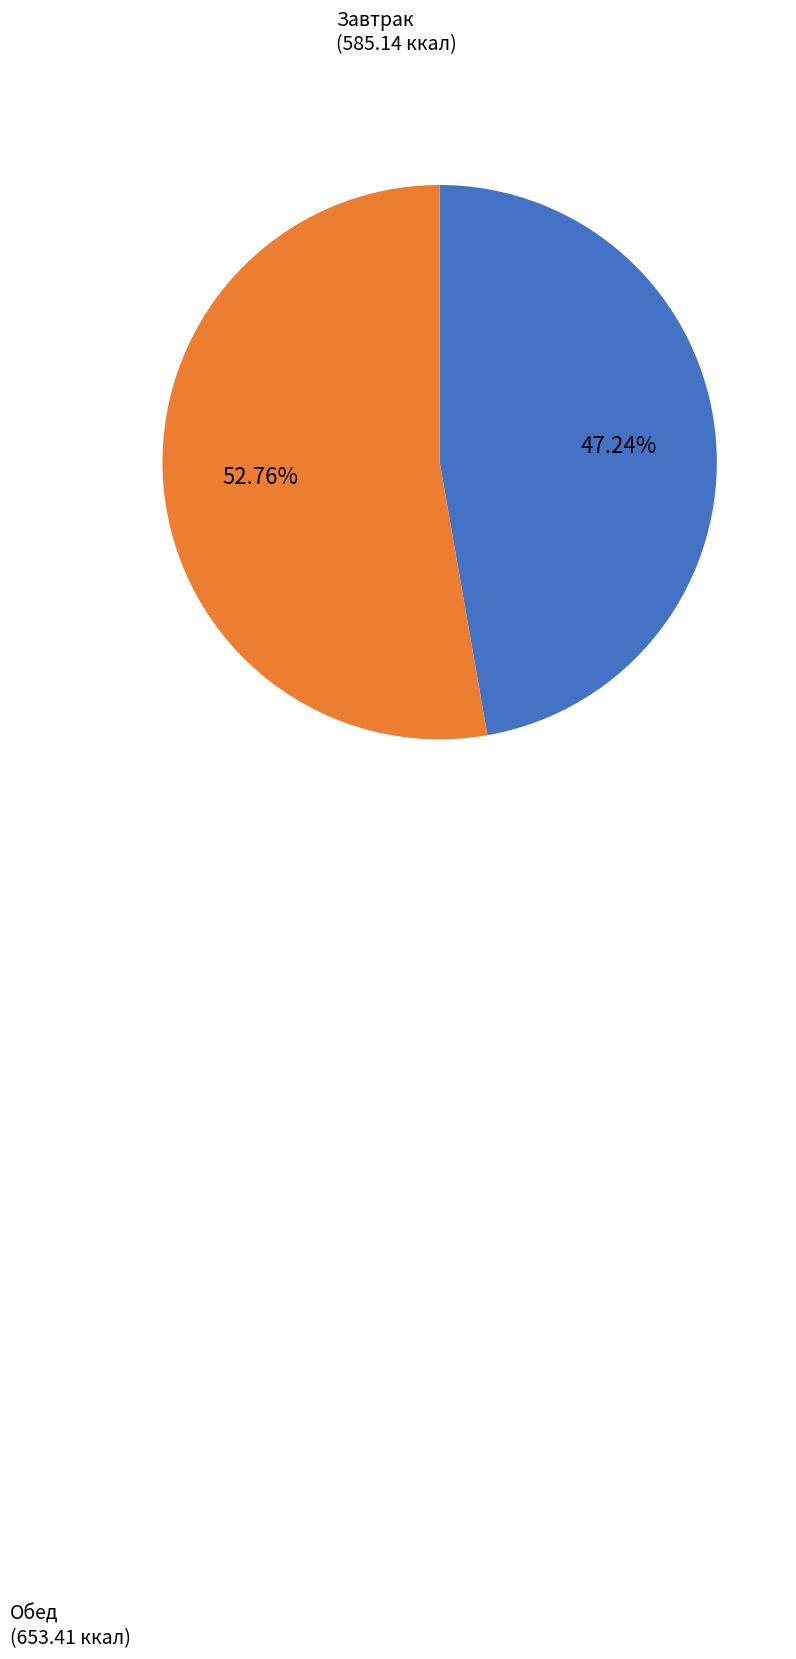

Does any single category account for the majority?

Yes